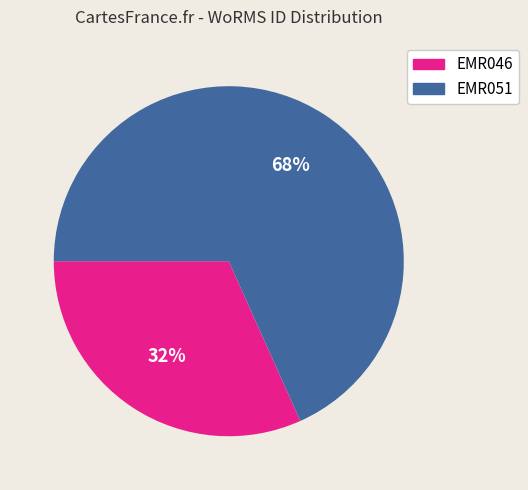

What percentage is the EMR051 slice, to the nearest percent?

68%